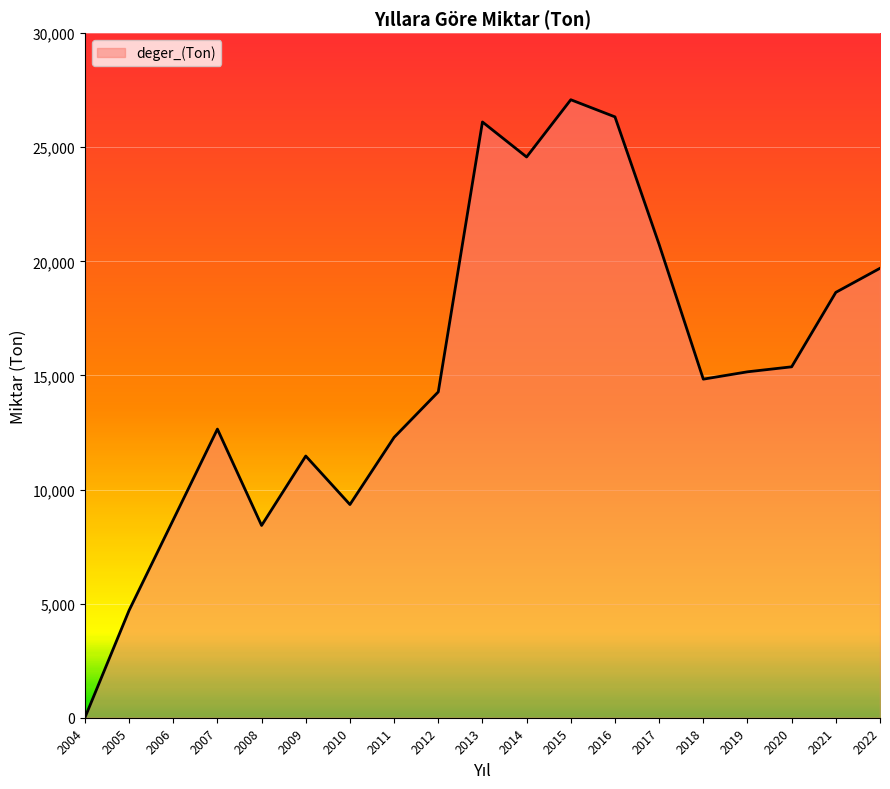

What is the difference between the values at 2009 and 2007?

1180.0